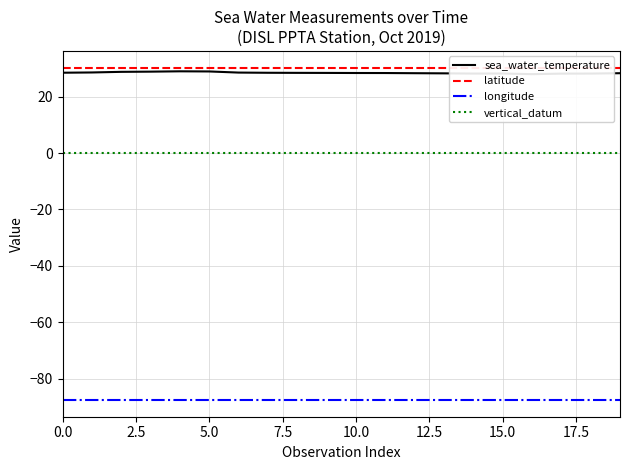

Is it true that longitude equals -124.3 at 5.0?

False